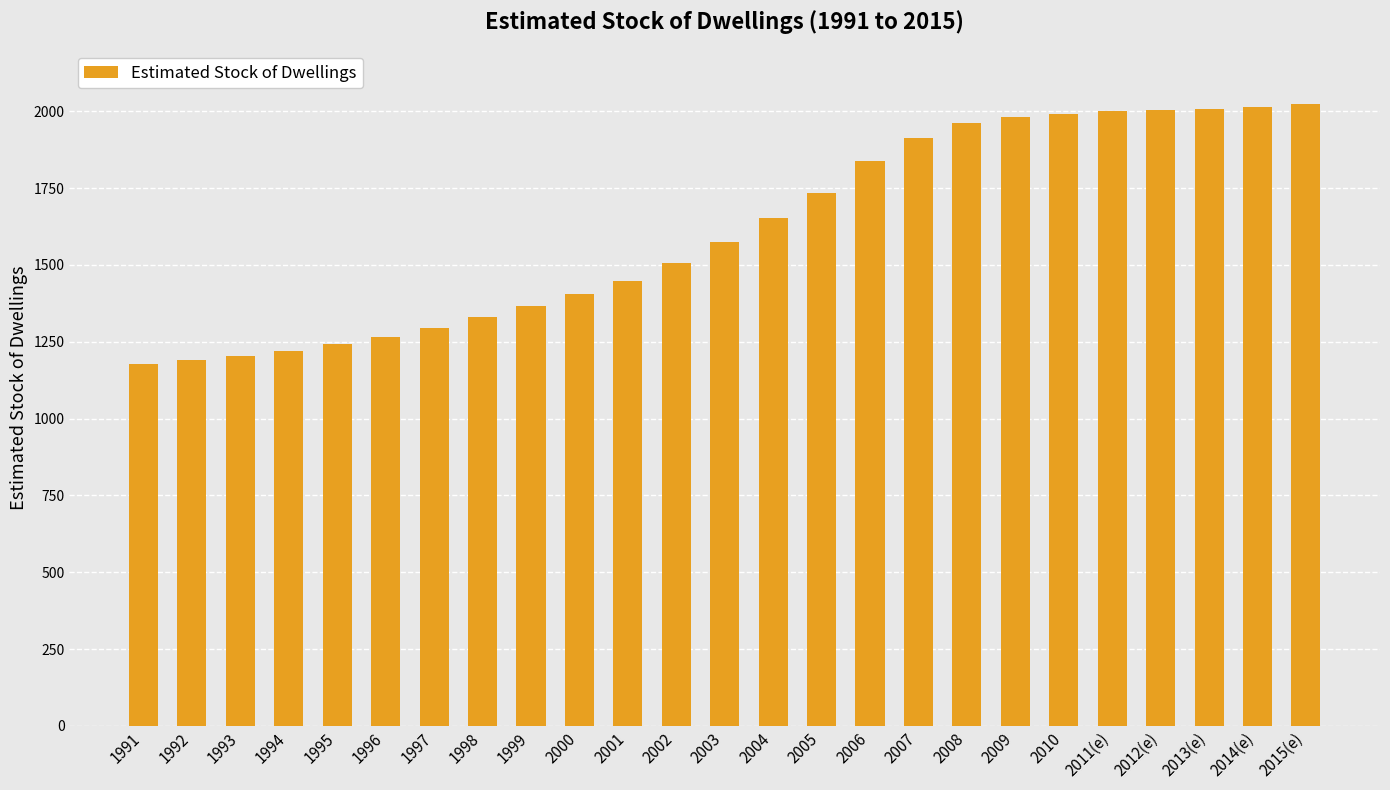

What is the minimum value shown in the chart?

1176